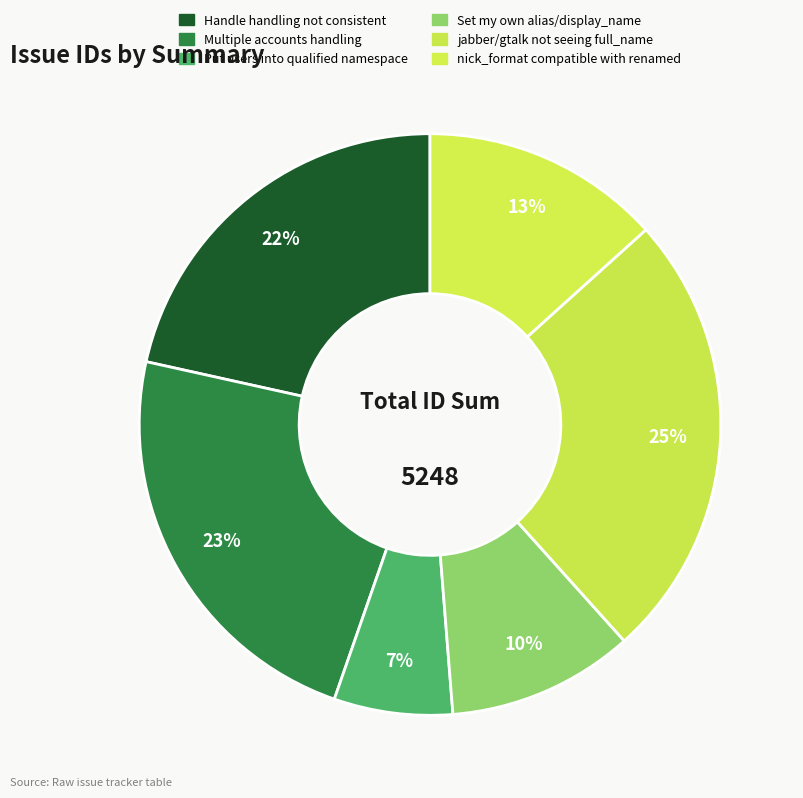

How many segments does this pie chart have?

6